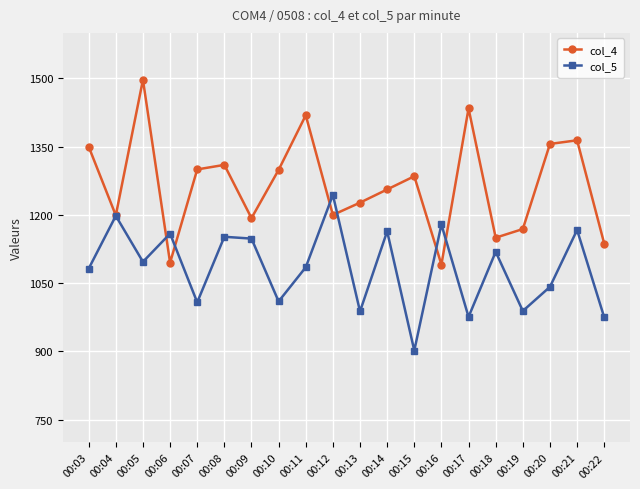

Does the chart display data point markers on the line(s)?

Yes